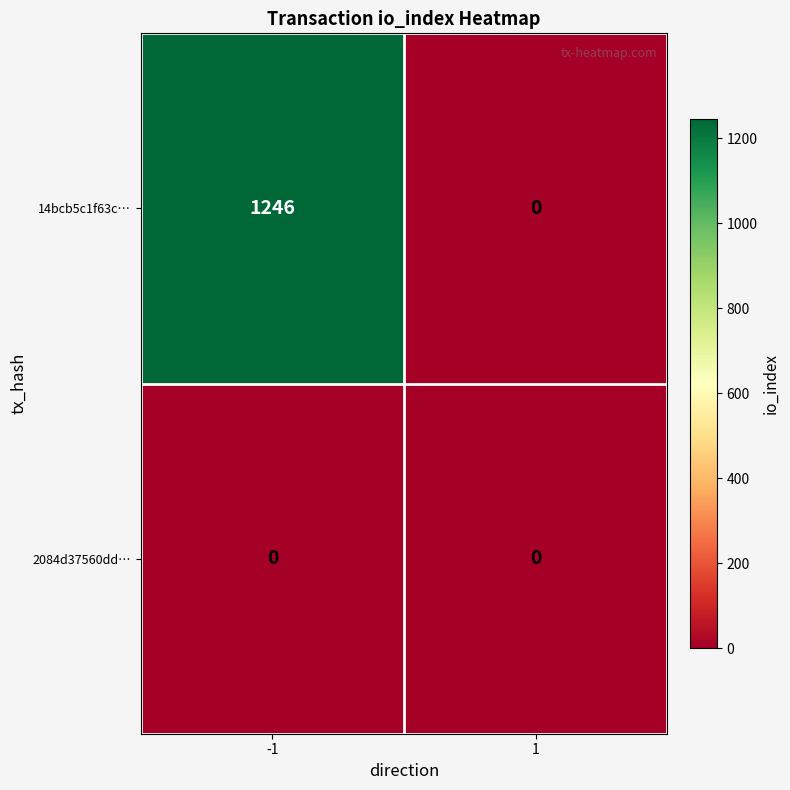

Which series has the largest total across all categories?

14bcb5c1f63c…